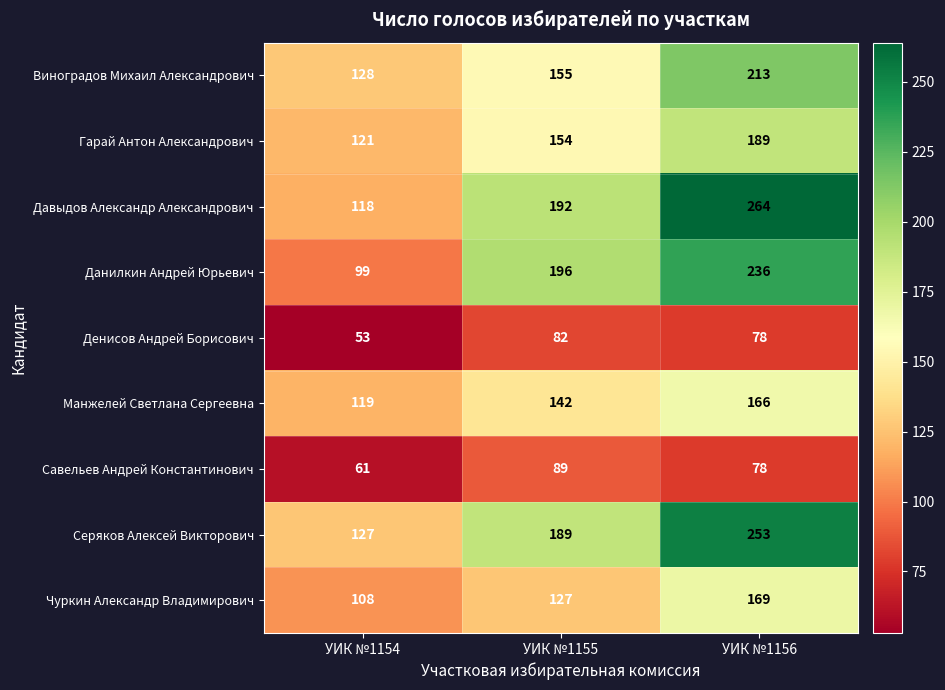

Count the Данилкин Андрей Юрьевич values in the range 99 to 236.

3